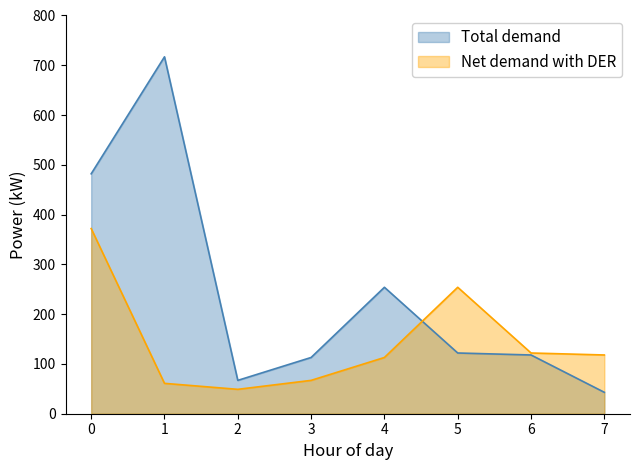

Which series has the widest spread of values?

Total demand